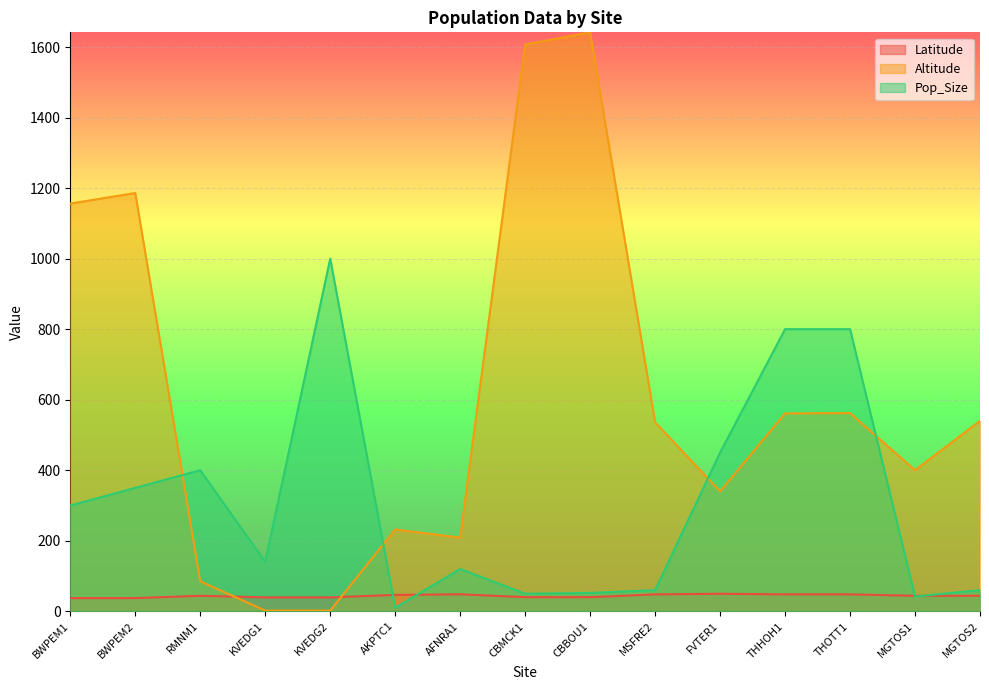

List the series in order of their peak value, highest first.

Altitude, Pop_Size, Latitude